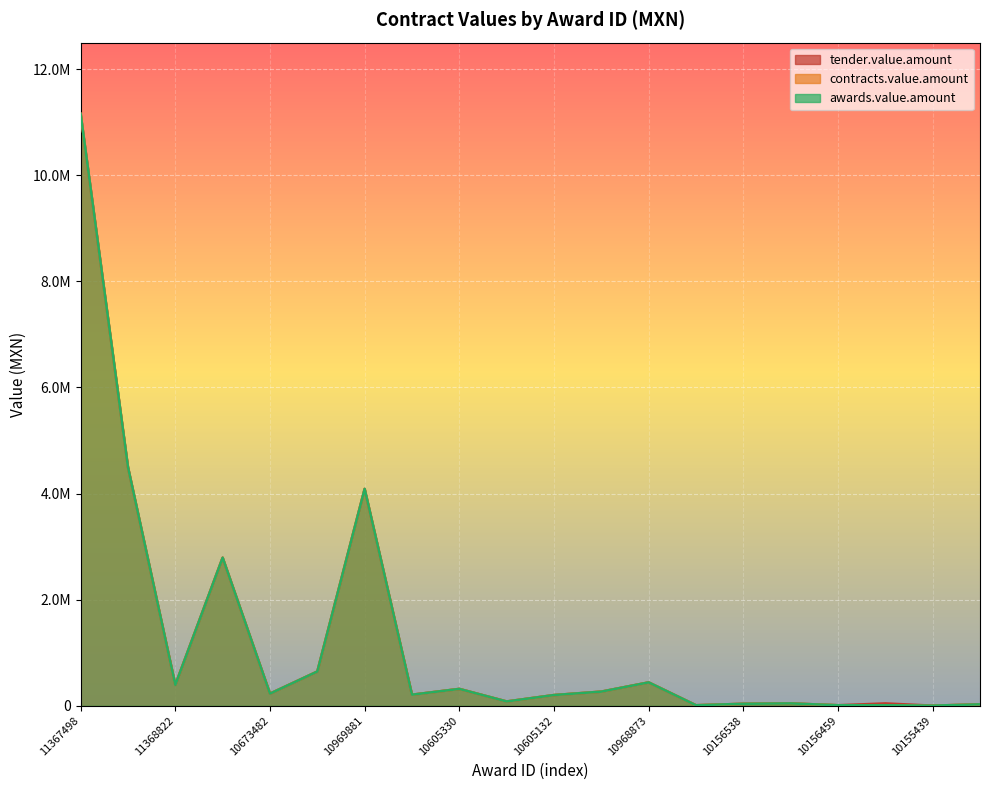

In awards.value.amount, how many points are lower than both neighbors (excluding endpoints)?

7